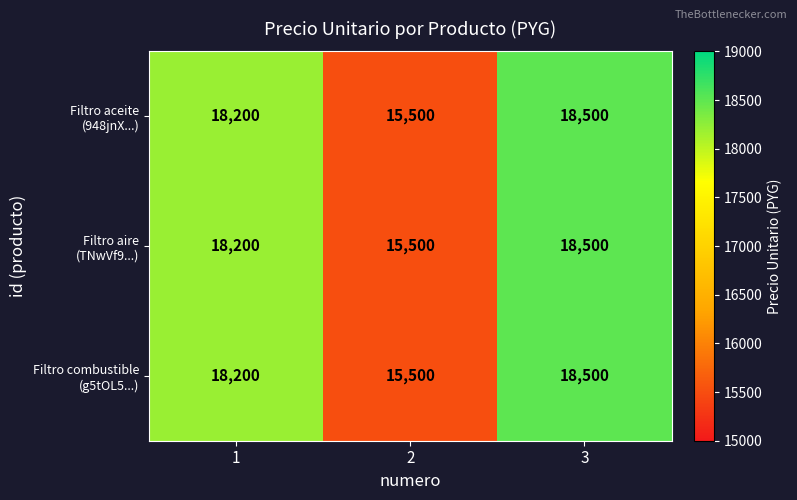

What is the total value across all series at 2?

46500